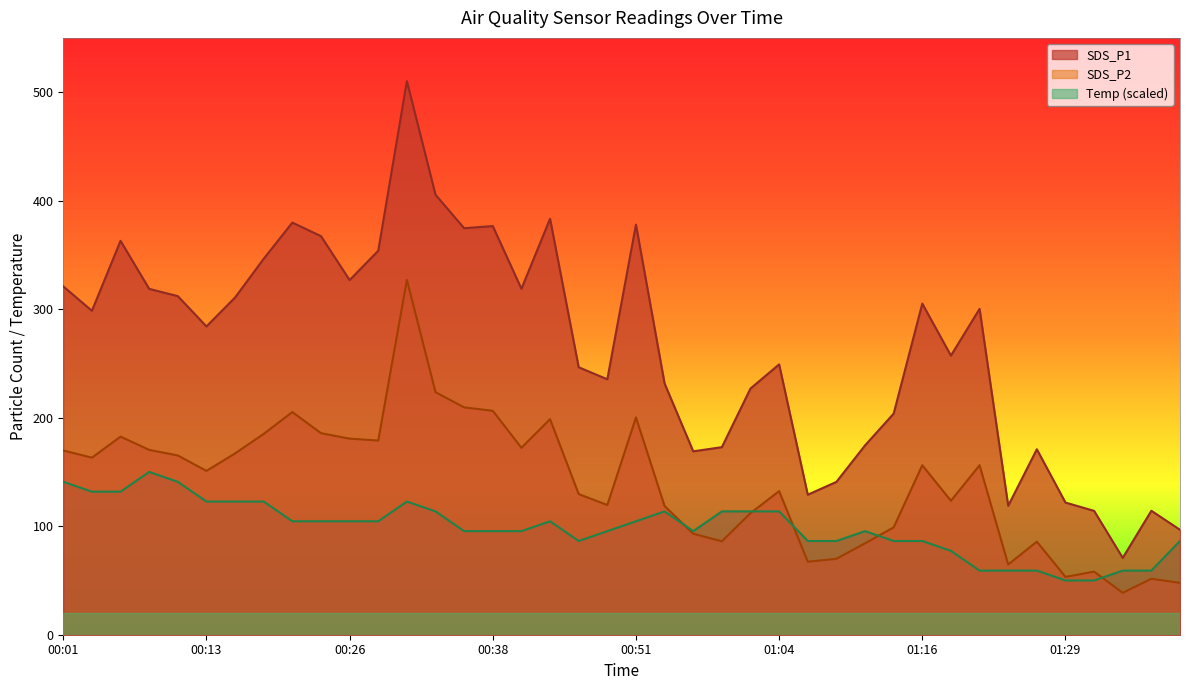

Where is the first local minimum for SDS_P2?

00:03